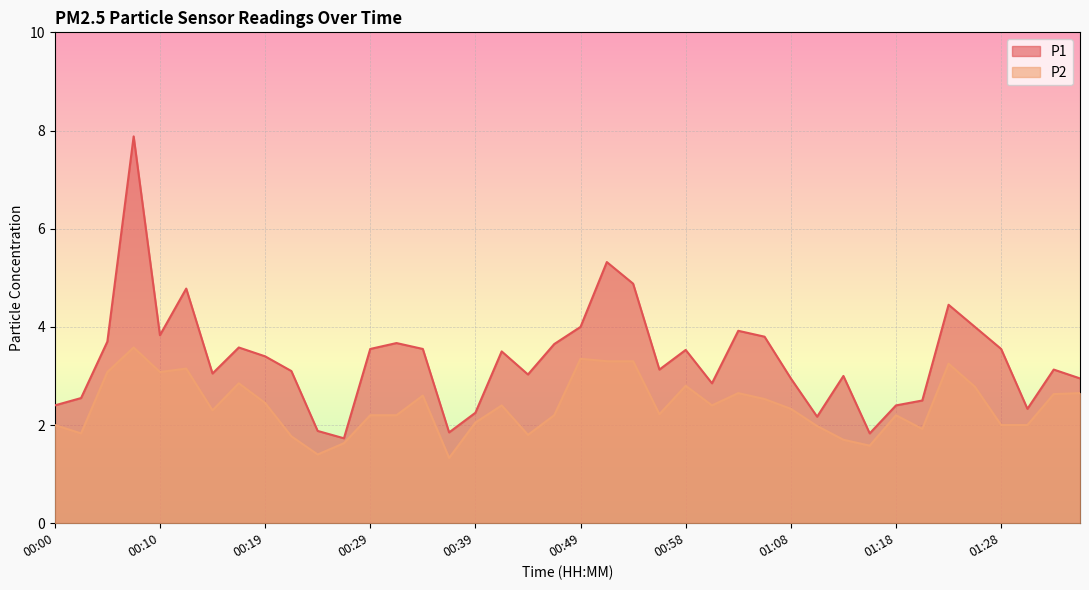

What is the difference between the P2 values at 00:24 and 01:28?

0.6